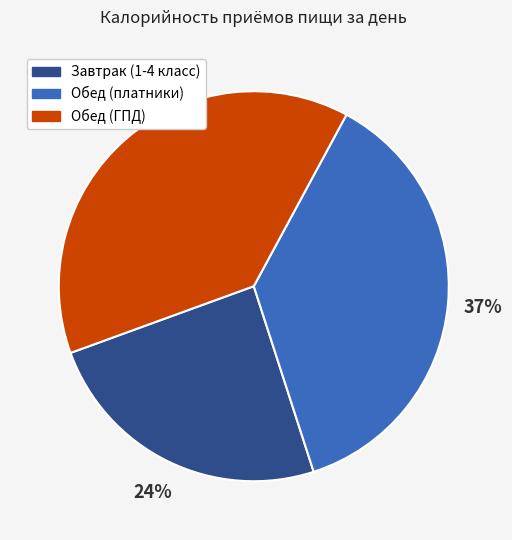

To the nearest percent, what is the combined percentage of Завтрак (1-4 класс) and Обед (платники)?

62%